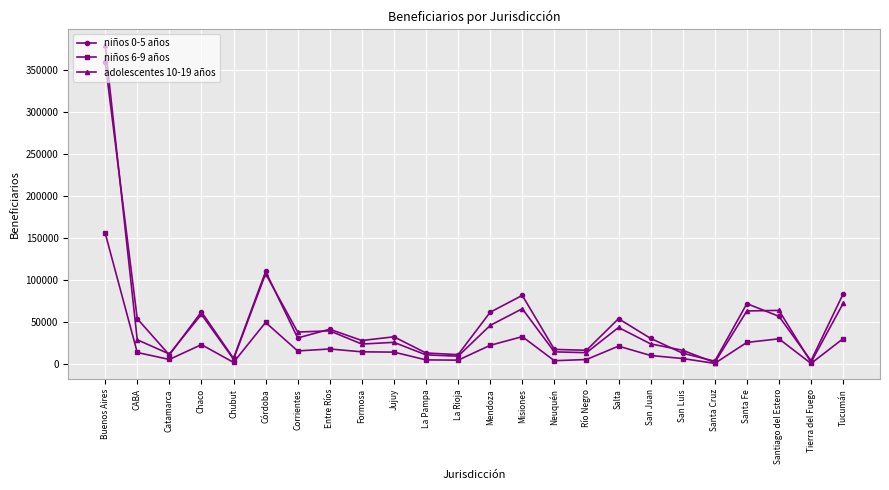

What is the approximate value of adolescentes 10-19 años at San Luis?

16851